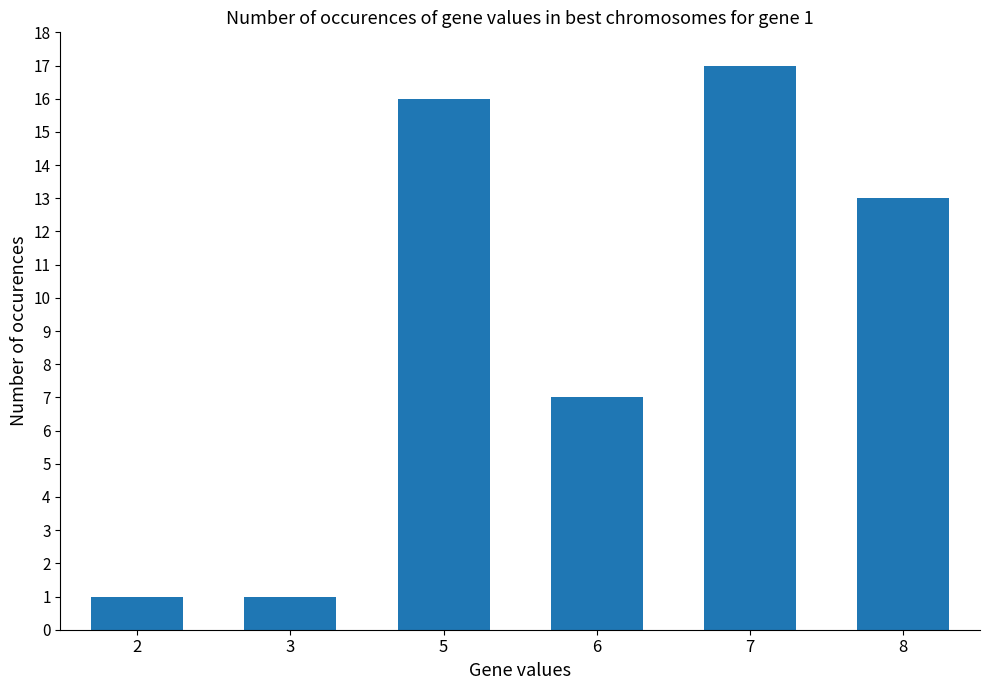

What is the minimum value shown in the chart?

1